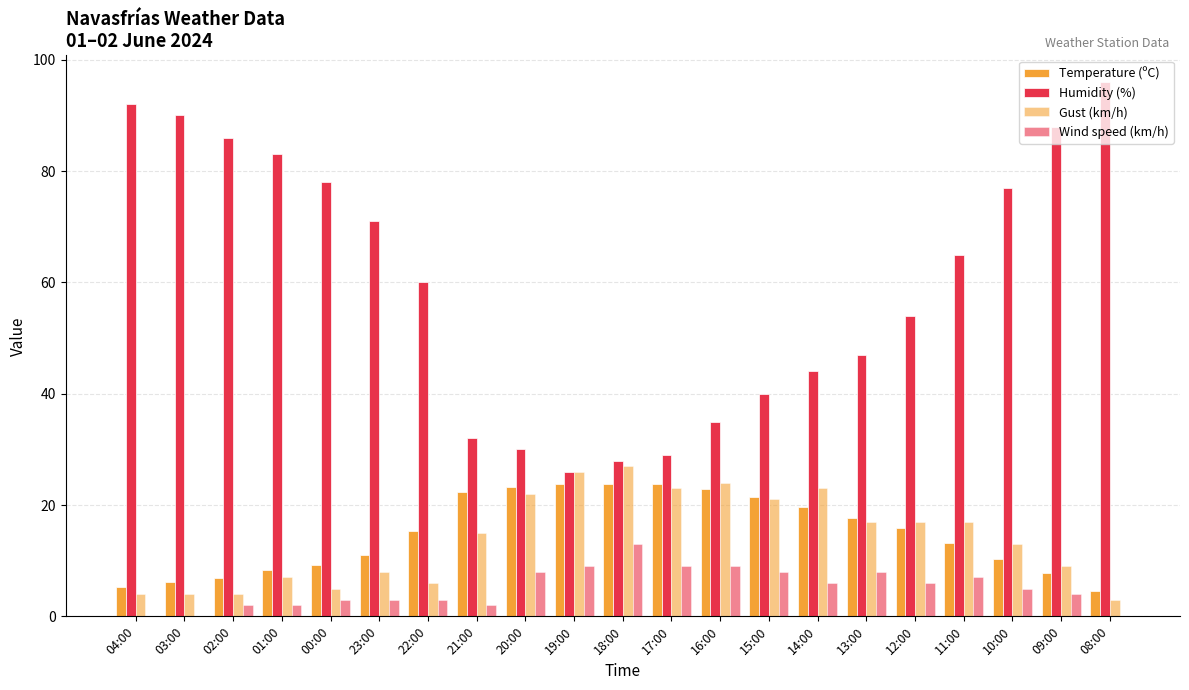

At 21:00, list the series in order from smallest to largest.

Wind speed (km/h), Gust (km/h), Temperature (ºC), Humidity (%)